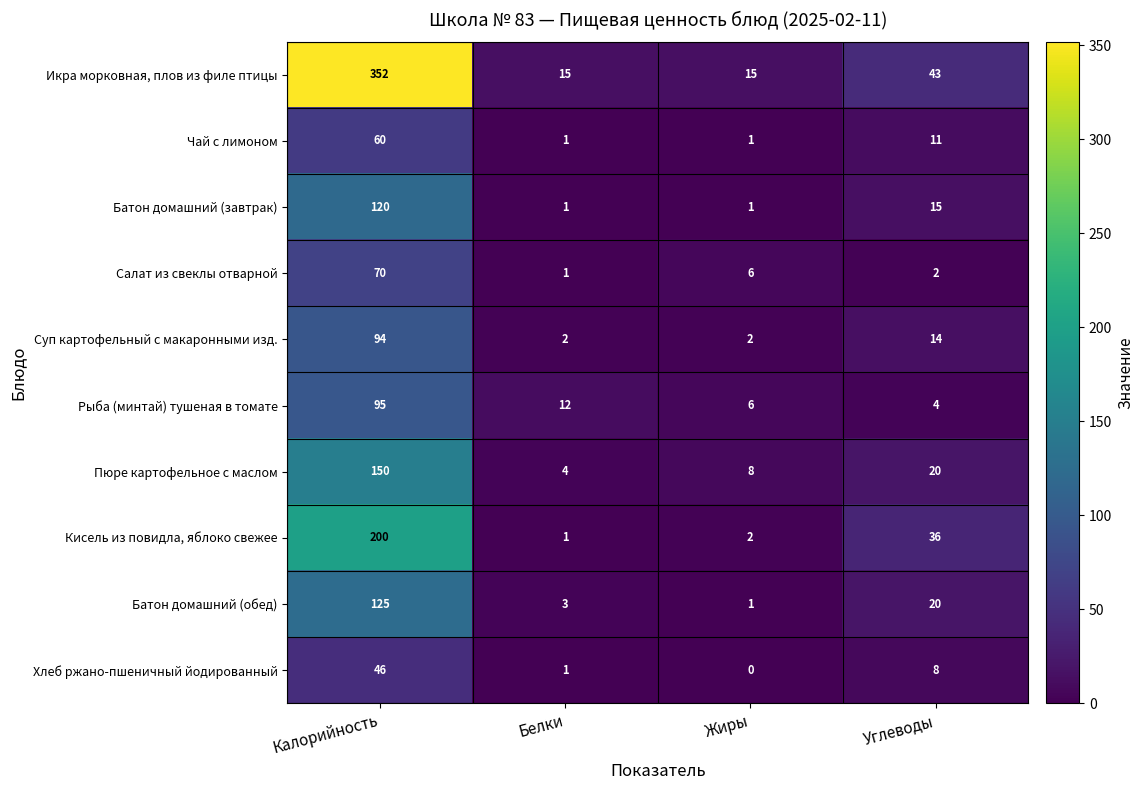

At which label does Кисель из повидла, яблоко свежее first exceed 36?

Калорийность